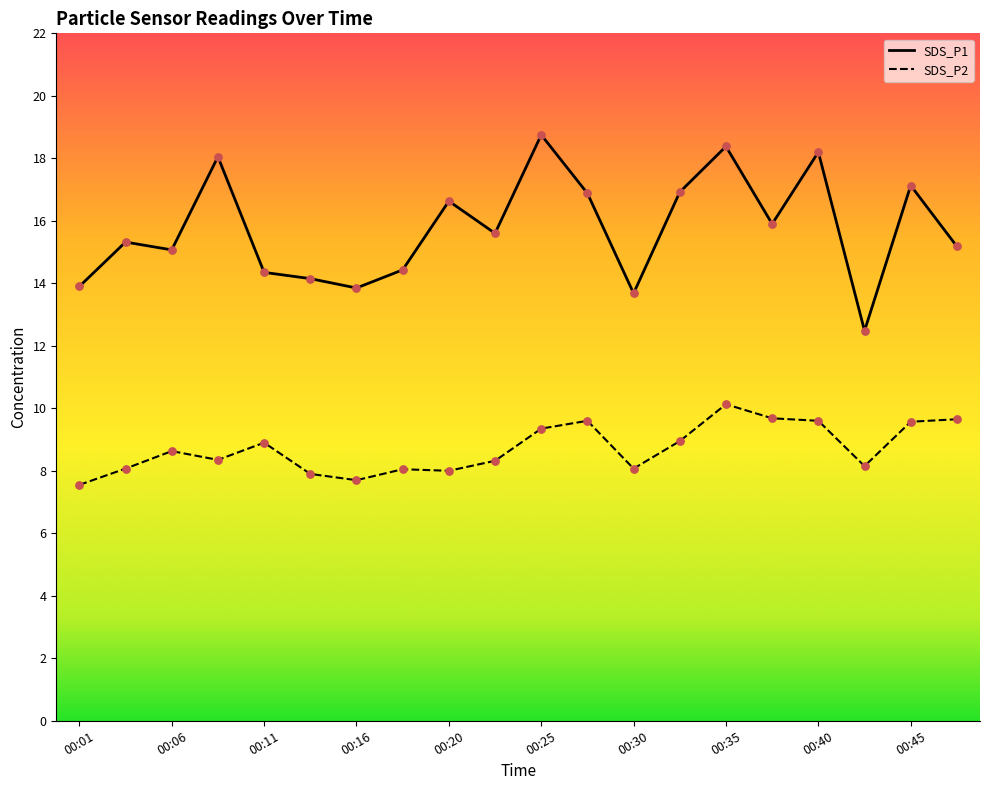

What is the total value across all series at 00:11?

23.2